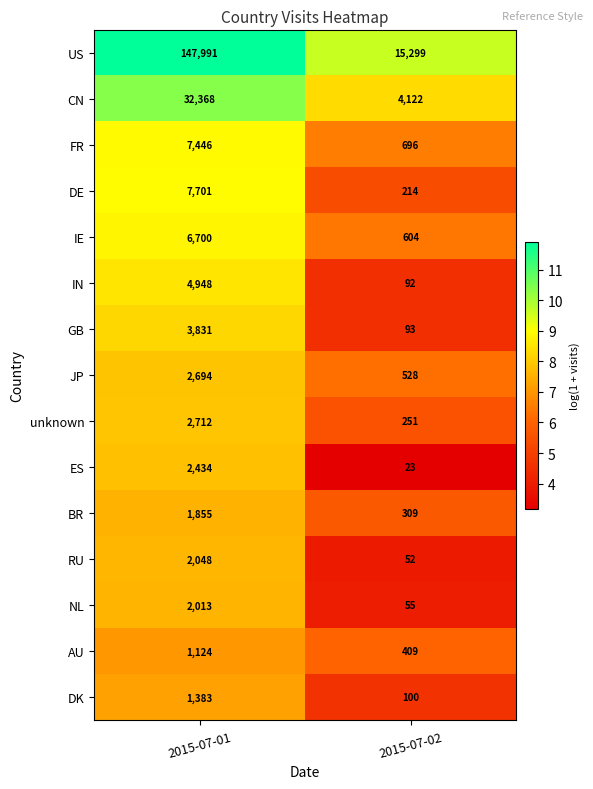

Which series changed the most between 2015-07-01 and 2015-07-02?

US